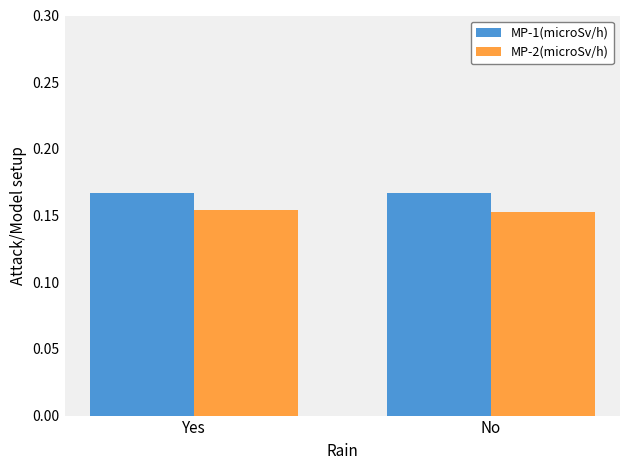

List the series in order of their overall mean, highest first.

MP-1(microSv/h), MP-2(microSv/h)